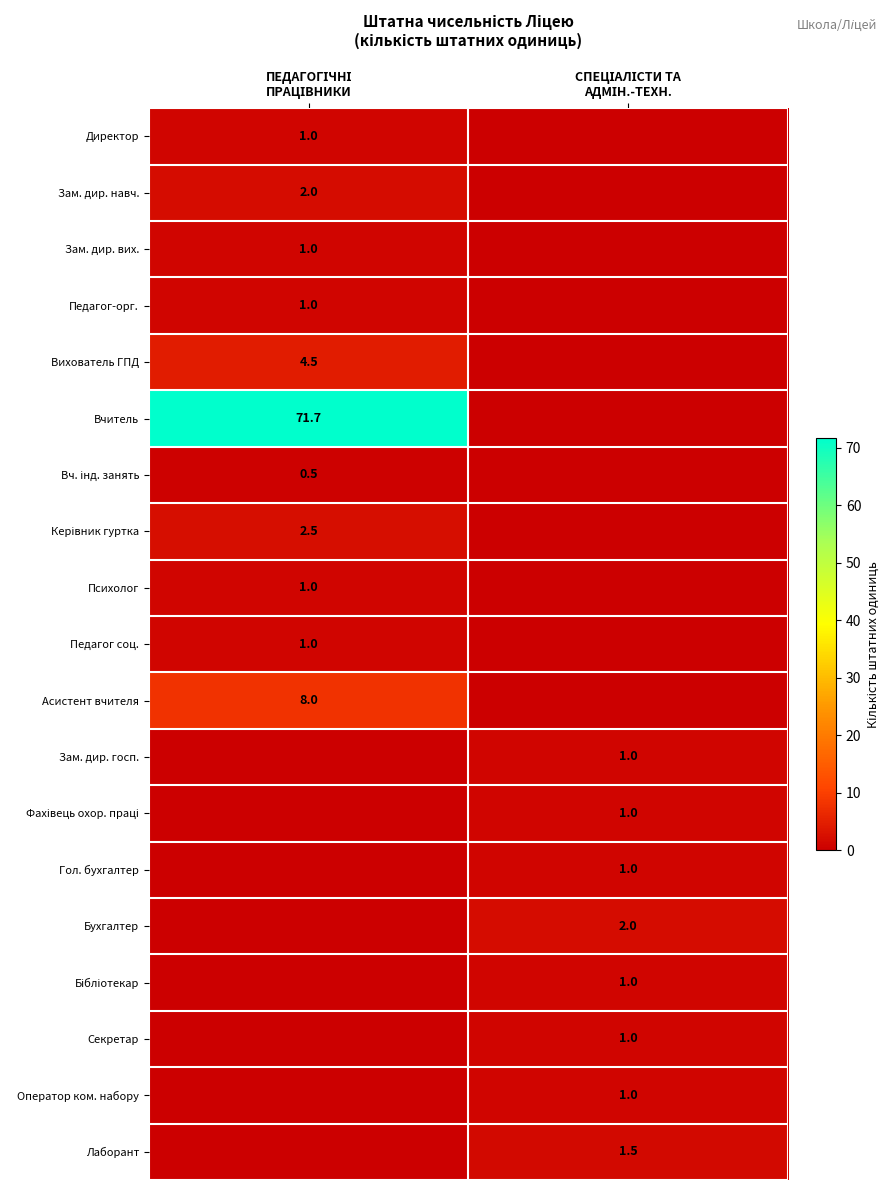

What is the difference between the Лаборант values at ПЕДАГОГІЧНІ ПРАЦІВНИКИ and СПЕЦІАЛІСТИ ТА АДМІН.-ТЕХН.?

1.5